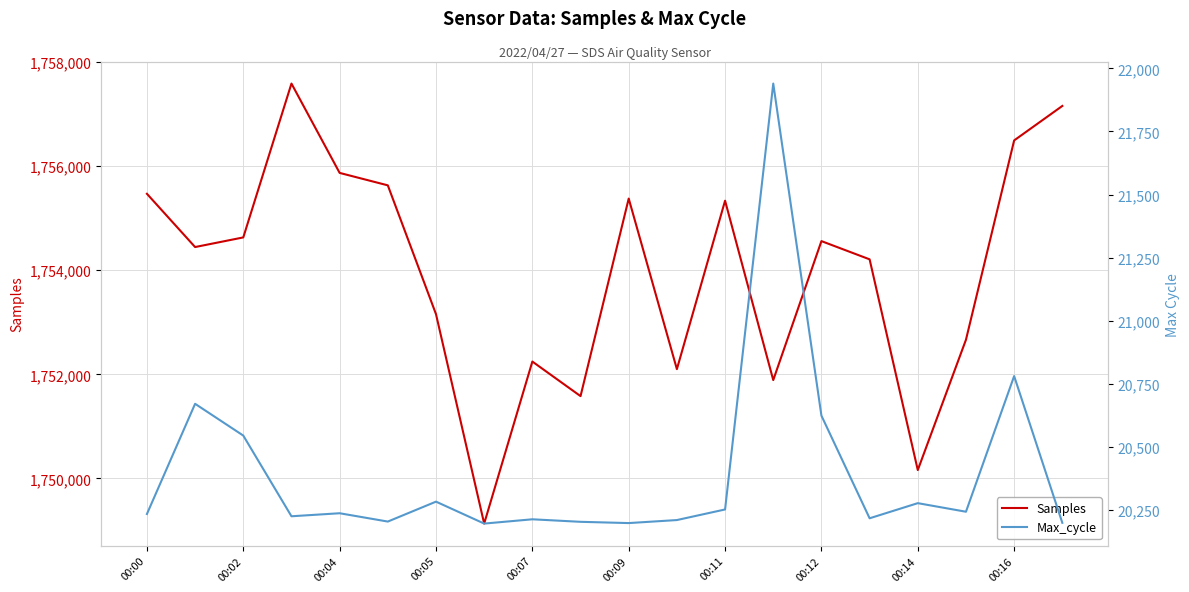

What are all the series names shown in the legend?

Samples, Max_cycle